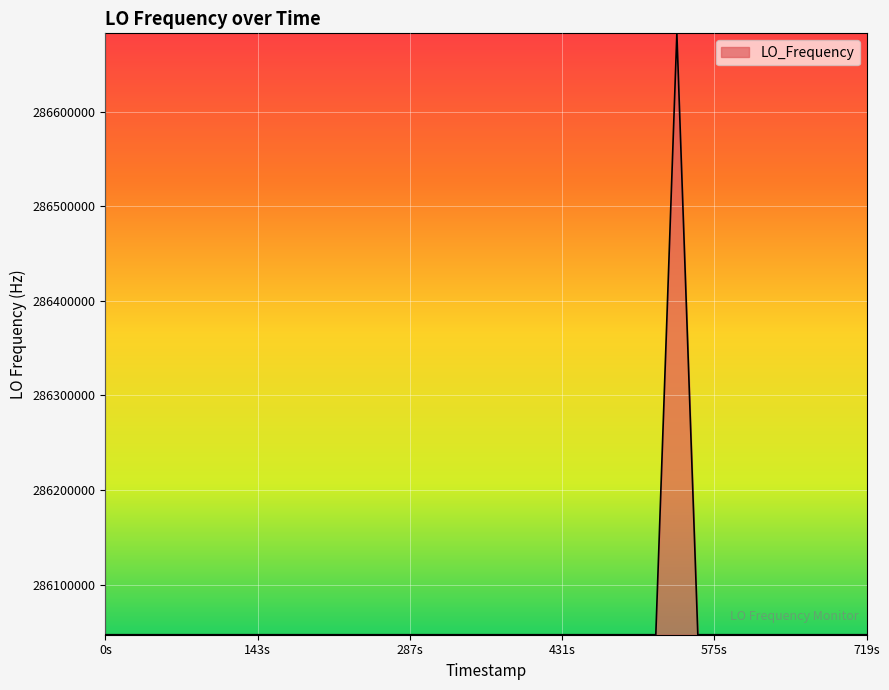

True or false: there are more than 2 points higher than both neighbors.

True